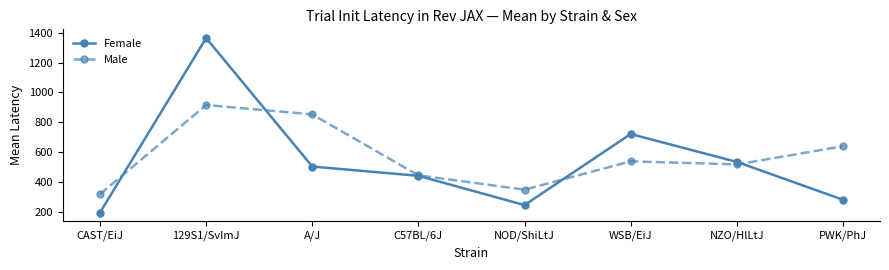

At A/J, list the series in order from smallest to largest.

Female, Male